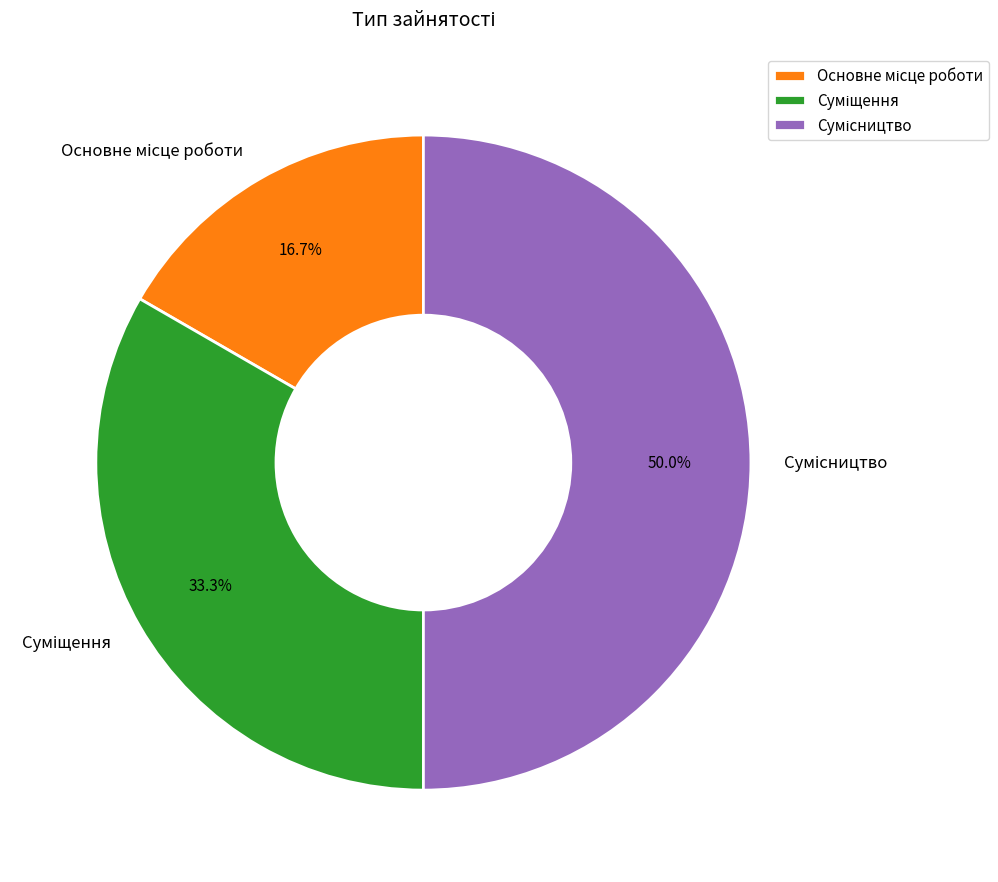

How many segments does this pie chart have?

3